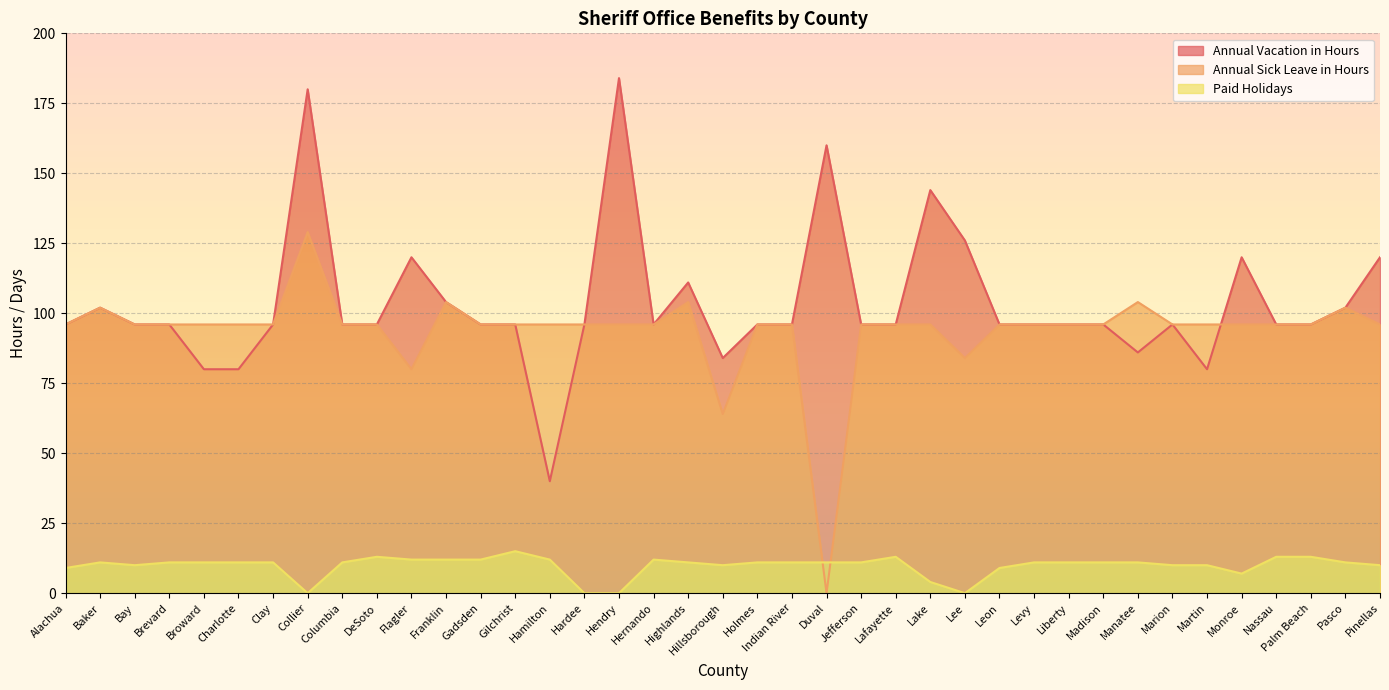

True or false: Paid Holidays has a value of 7 at Lee.

False